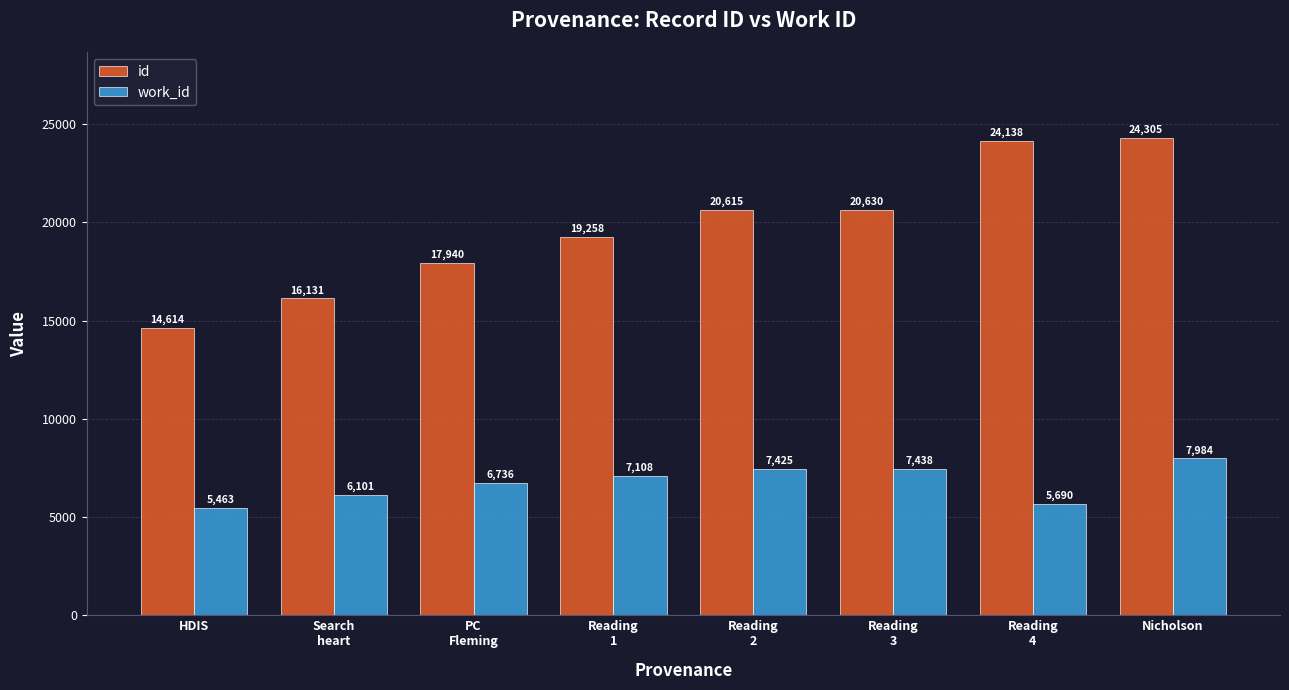

Where is work_id nearest to the value 6723?

PC
Fleming